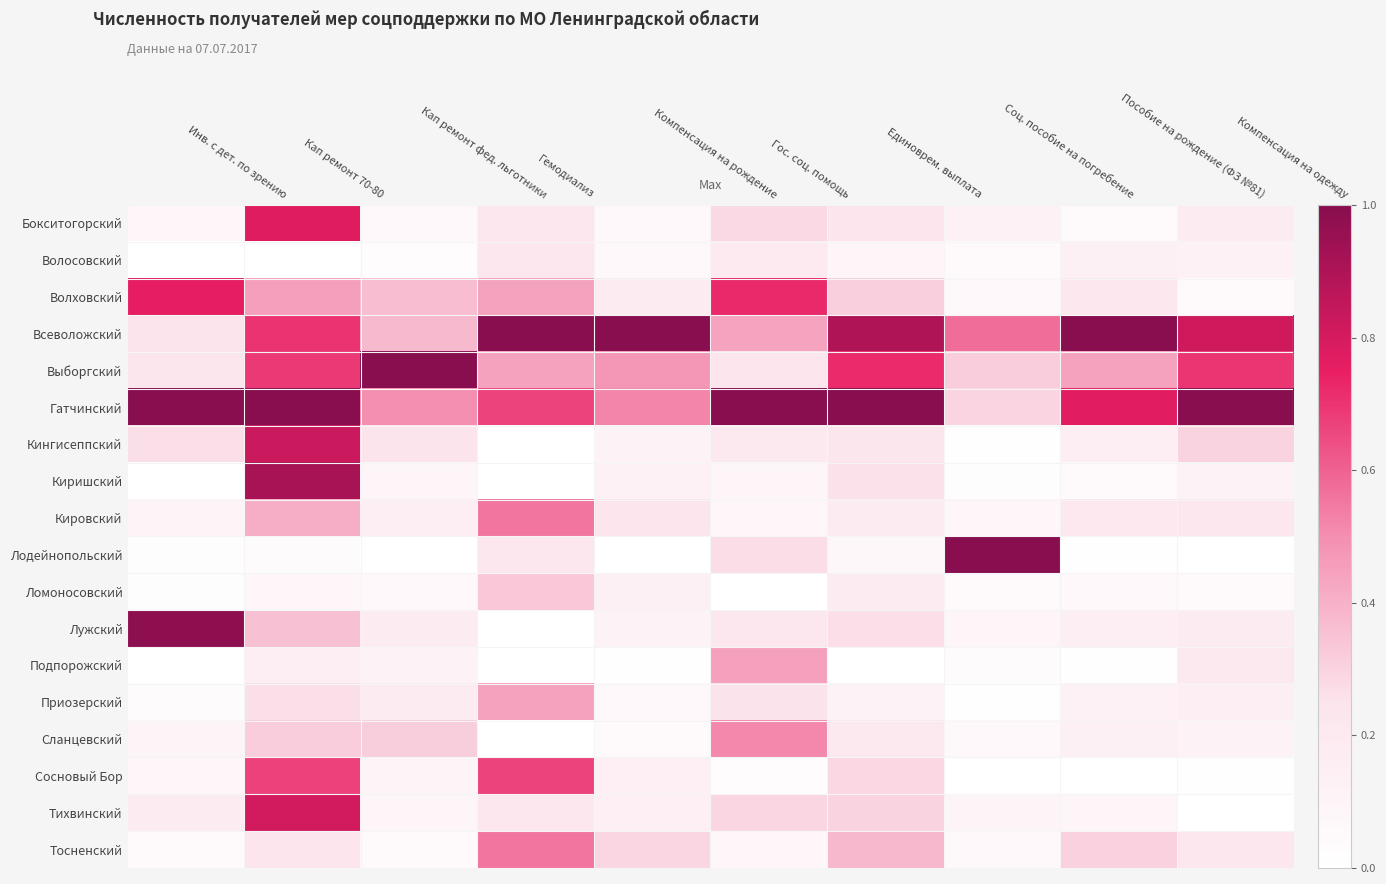

List the series in order of their peak value, lowest first.

Волосовский, Ломоносовский, Приозерский, Подпорожский, Сланцевский, Кировский, Тосненский, Сосновый Бор, Волховский, Бокситогорский, Тихвинский, Кингисеппский, Киришский, Лужский, Всеволожский, Выборгский, Гатчинский, Лодейнопольский